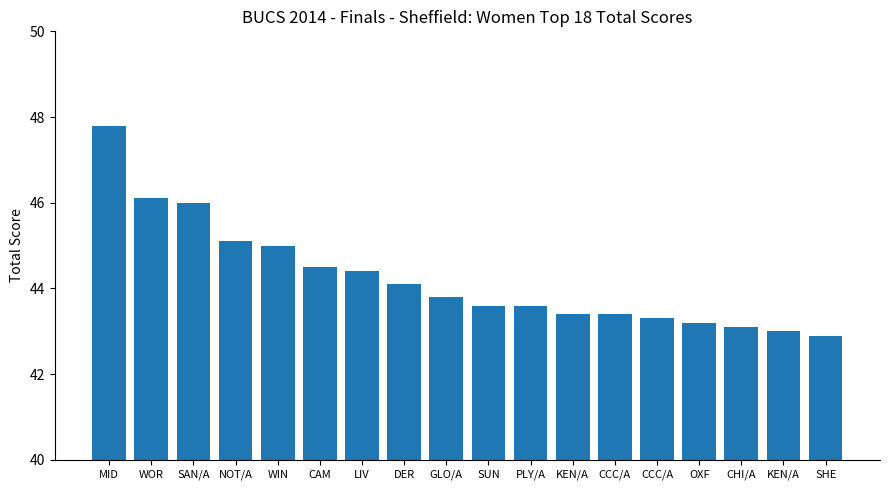

Does the chart contain stacked bars?

No